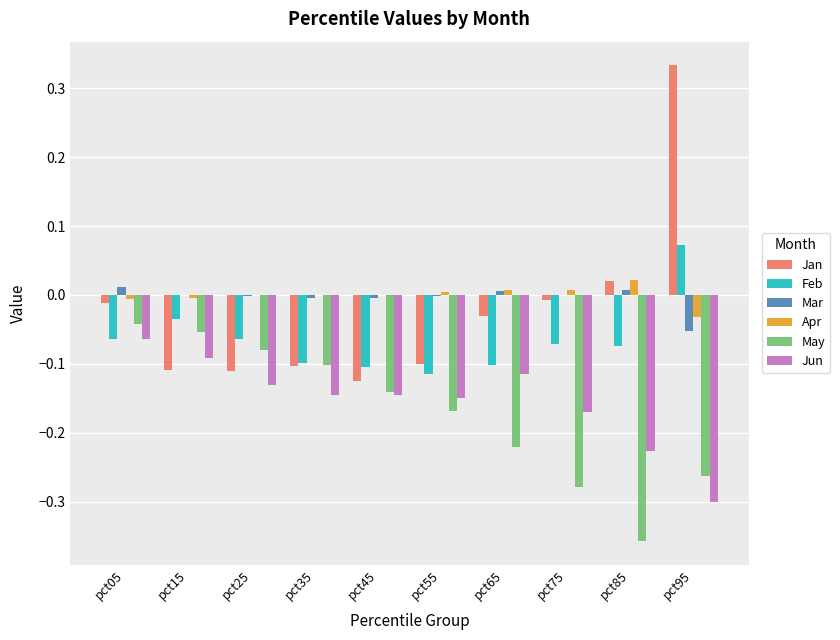

Is the value of Apr at pct25 greater than the value of Jan at pct35?

Yes